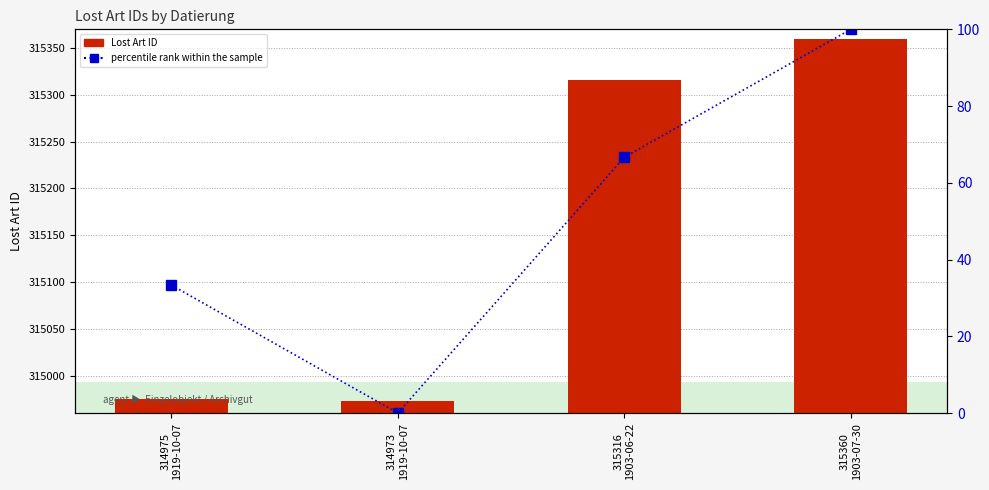

What is the lowest value of the Lost Art ID series?

314973.0